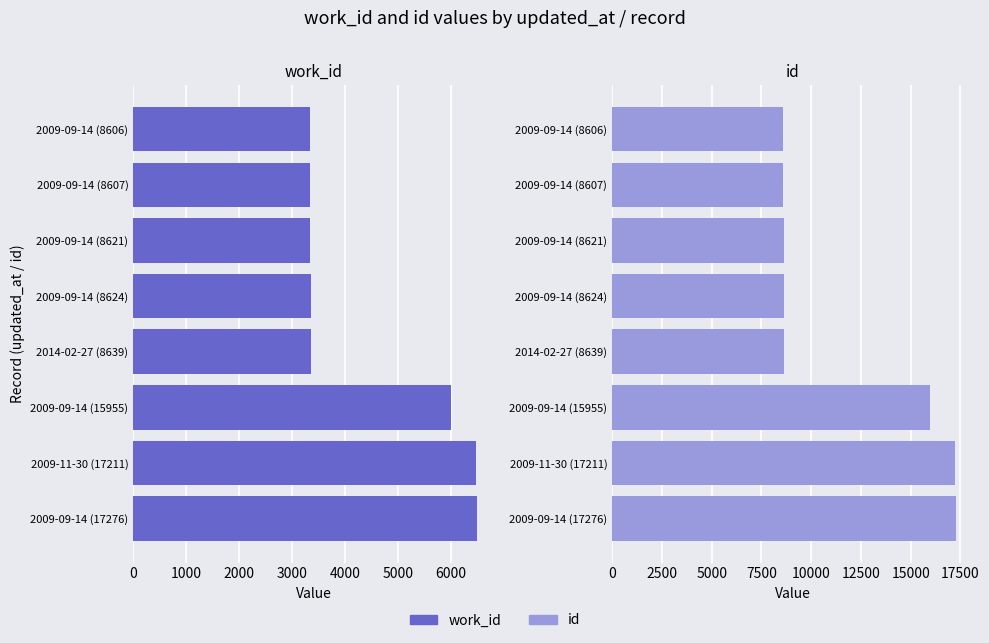

How many bars are there in total?

16